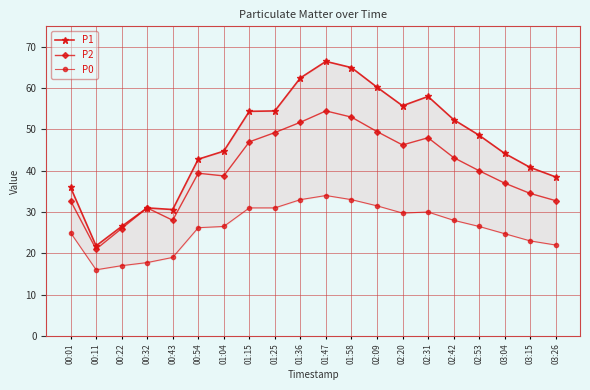

Between 02:31 and 02:53, which is larger?

02:31